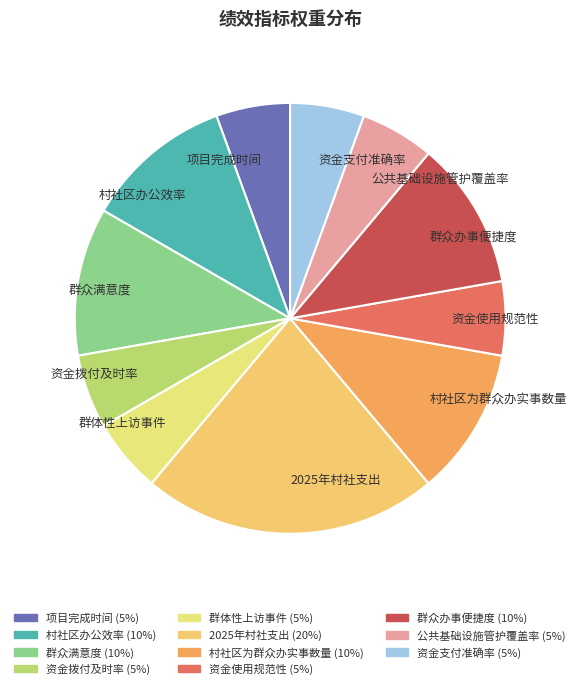

The 群众满意度 slice represents 11% of the pie. True or false?

True